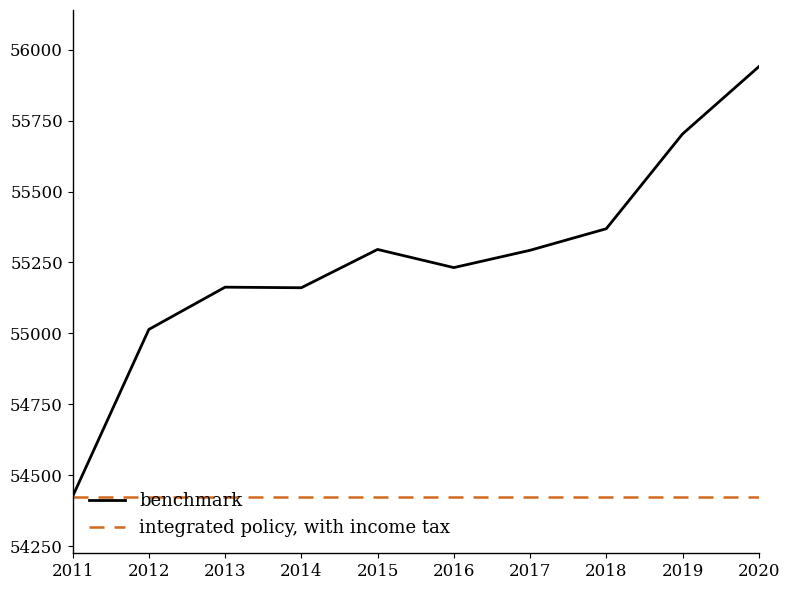

True or false: integrated policy, with income tax has a value of 54425 at 2012.

True